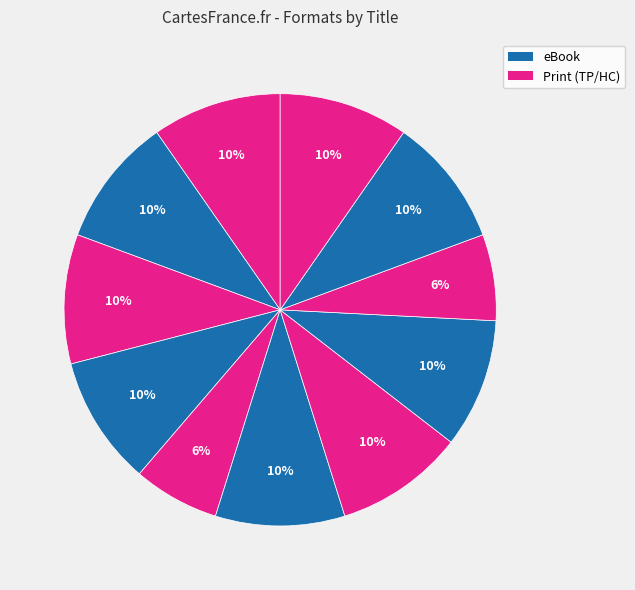

How many slices are in this pie chart?

11